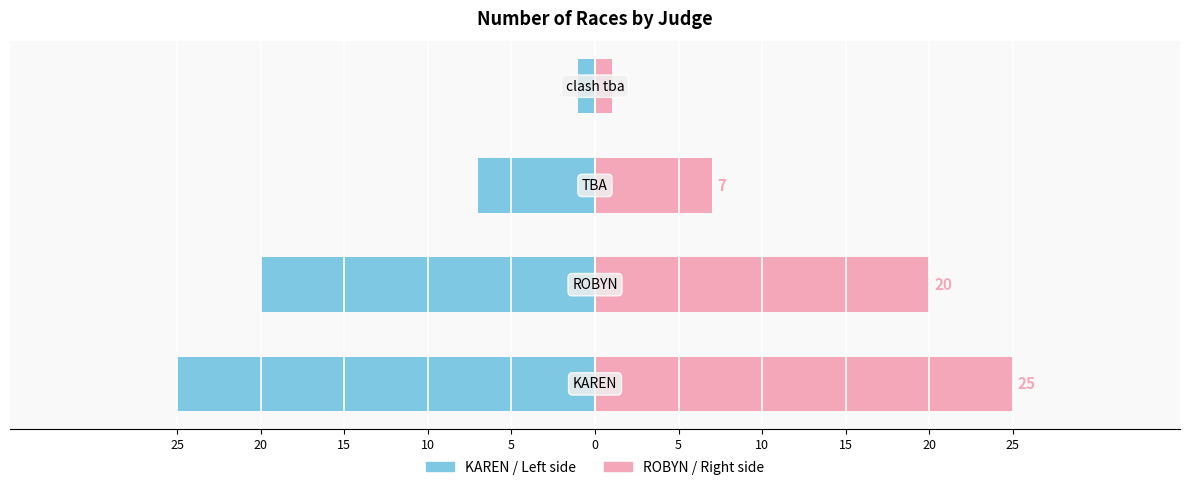

How many groups of bars are there?

4